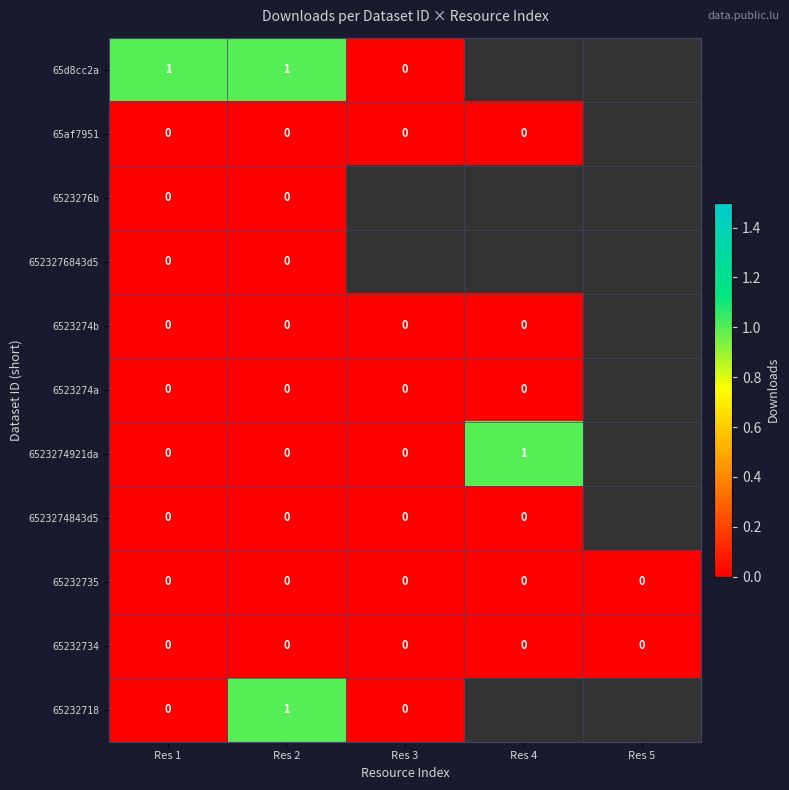

At which category is the sum across all series the highest?

Res 2